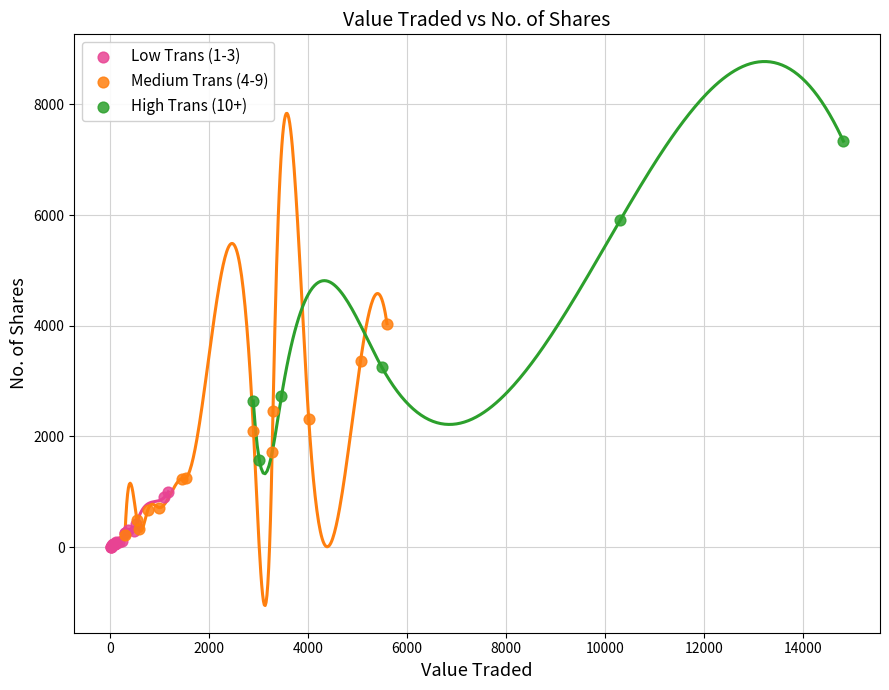

Which series has the widest spread of Y values?

High Trans (10+)